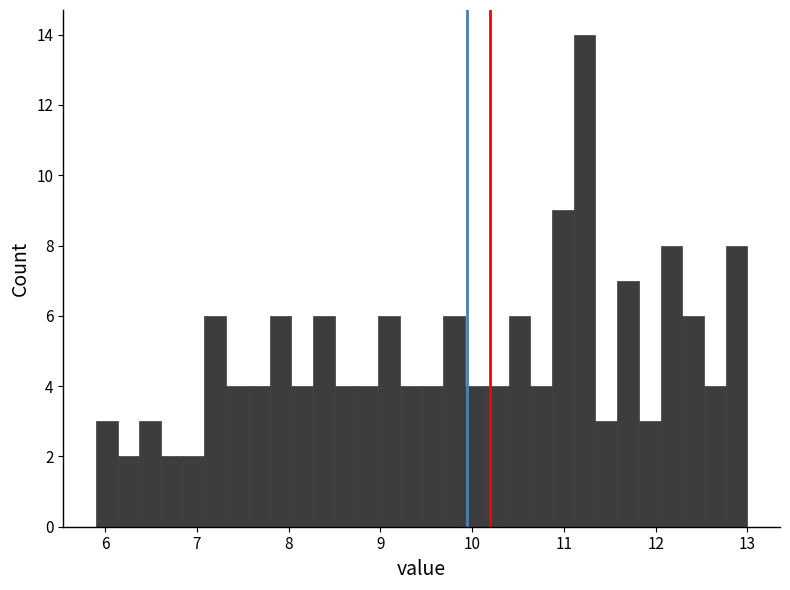

Read against the x-axis, roughly where is the centre of the tallest bar?

11.2